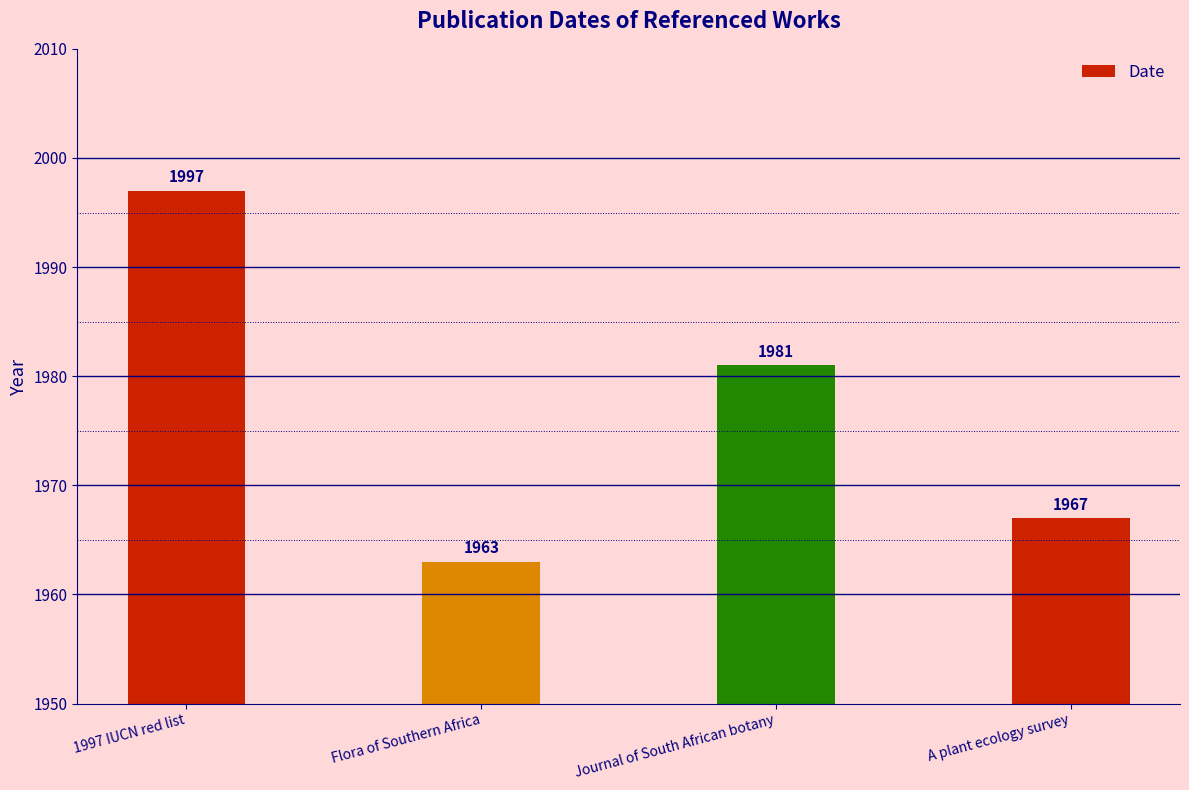

What is the greatest value displayed?

1997